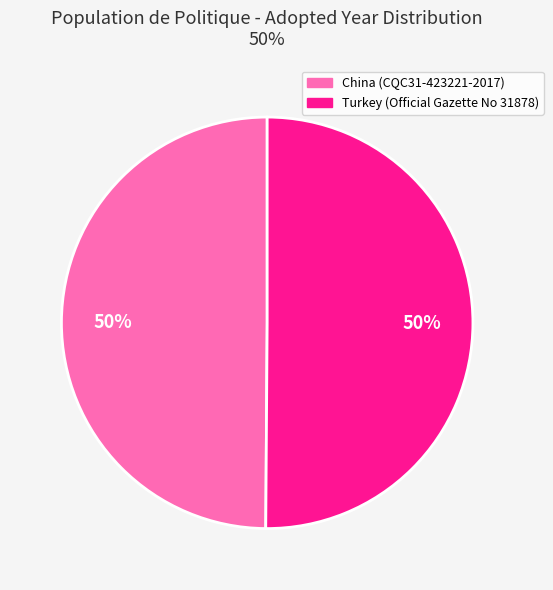

How many slices are in this pie chart?

2